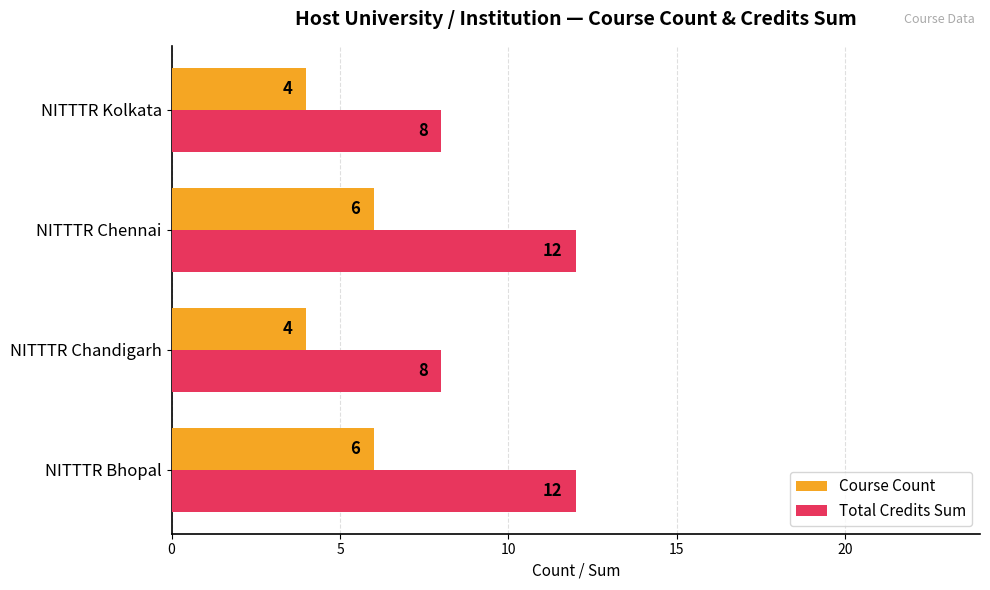

What is the difference between the maximum and minimum values in the Total Credits Sum series?

4